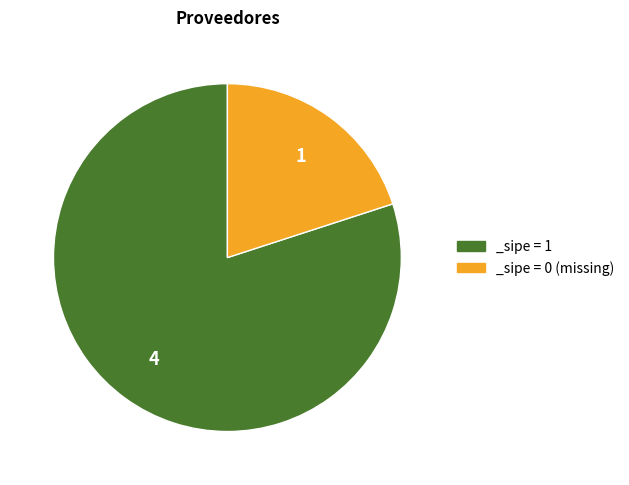

Combined, do _sipe = 0 (missing) and _sipe = 1 account for over 50%?

Yes